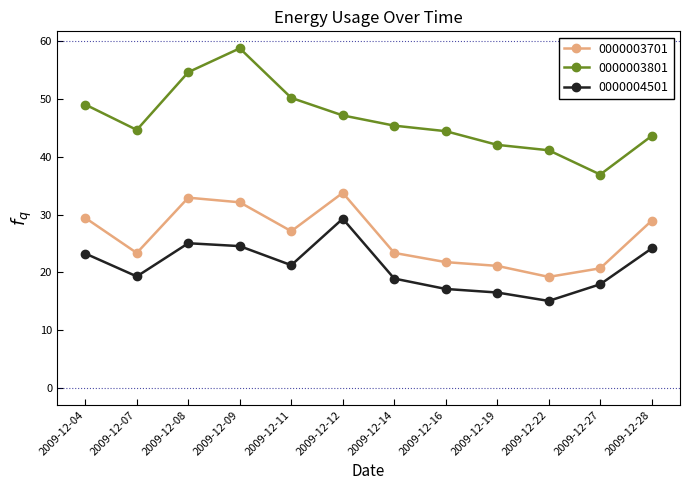

True or false: 0000003701 has more than 0 interior local peaks.

True